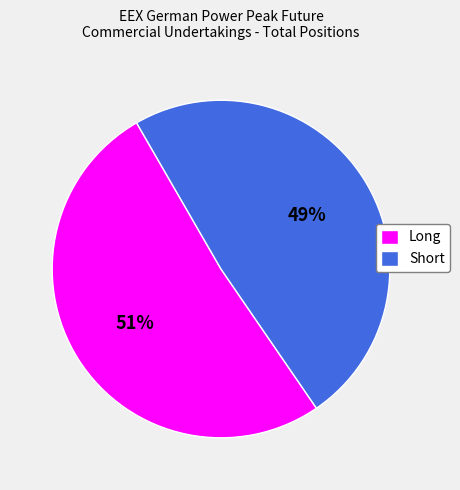

Combined, do Long and Short account for over 50%?

Yes